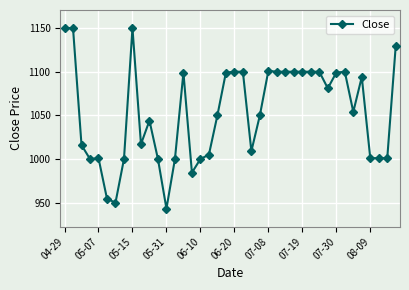

What is the value of the 32nd point from the left?

1081.0